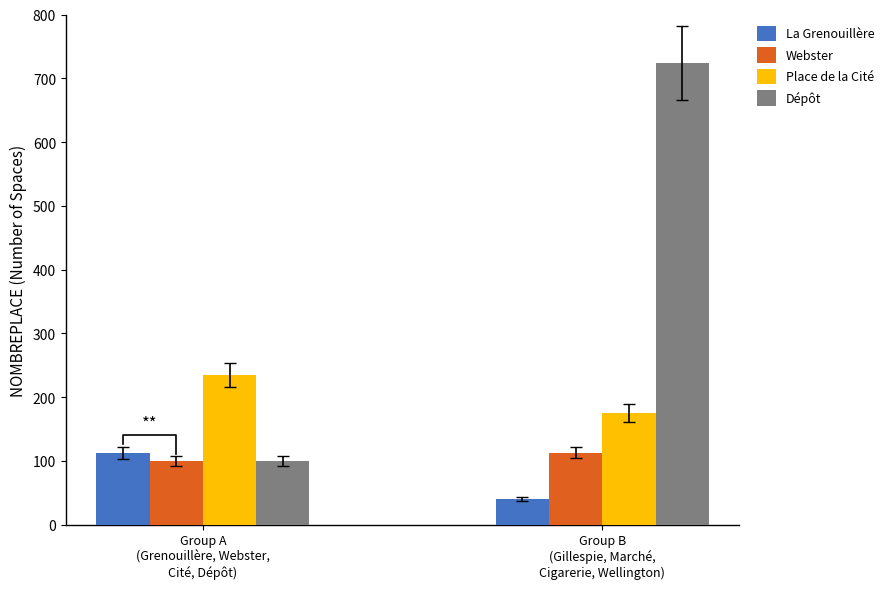

Reading left to right, transcribe all the data shown in this chart.

La Grenouillère: Group A
(Grenouillère, Webster,
Cité, Dépôt)=112	Group B
(Gillespie, Marché,
Cigarerie, Wellington)=40
Webster: Group A
(Grenouillère, Webster,
Cité, Dépôt)=100	Group B
(Gillespie, Marché,
Cigarerie, Wellington)=113
Place de la Cité: Group A
(Grenouillère, Webster,
Cité, Dépôt)=235	Group B
(Gillespie, Marché,
Cigarerie, Wellington)=175
Dépôt: Group A
(Grenouillère, Webster,
Cité, Dépôt)=100	Group B
(Gillespie, Marché,
Cigarerie, Wellington)=724